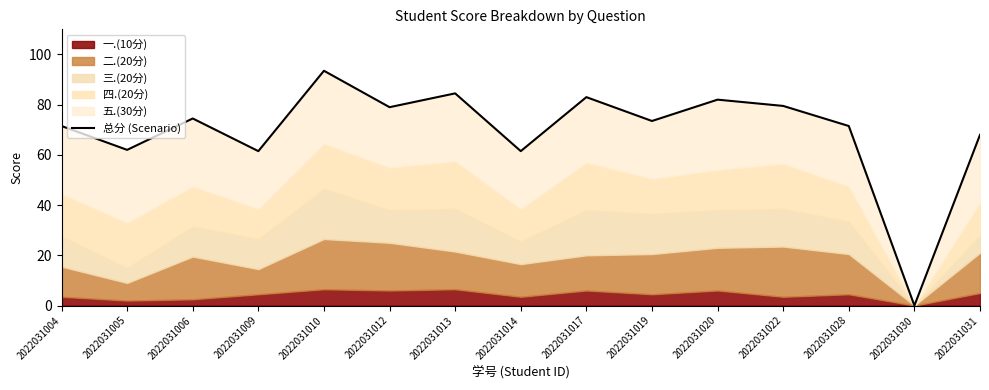

What value does the data have at 2022031031?

68.0